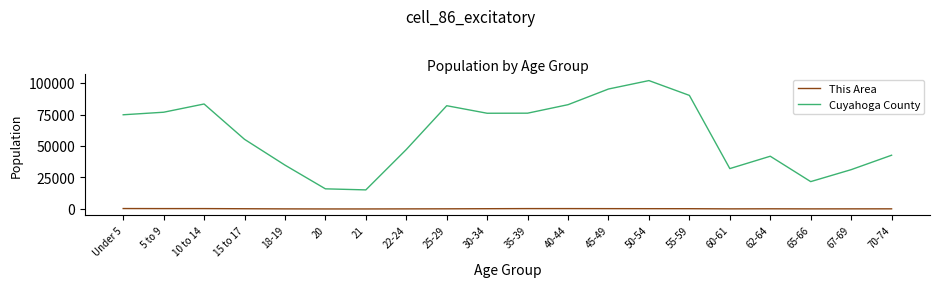

What value does the Cuyahoga County series have at 21?

15149